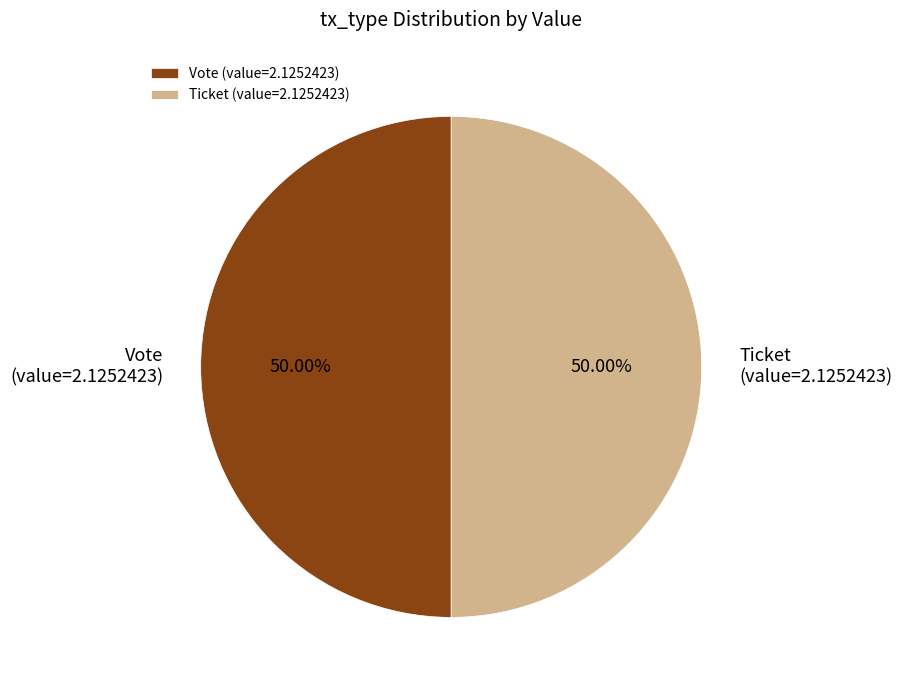

Combined, do Ticket (value=2.1252423) and Vote (value=2.1252423) account for over 50%?

Yes